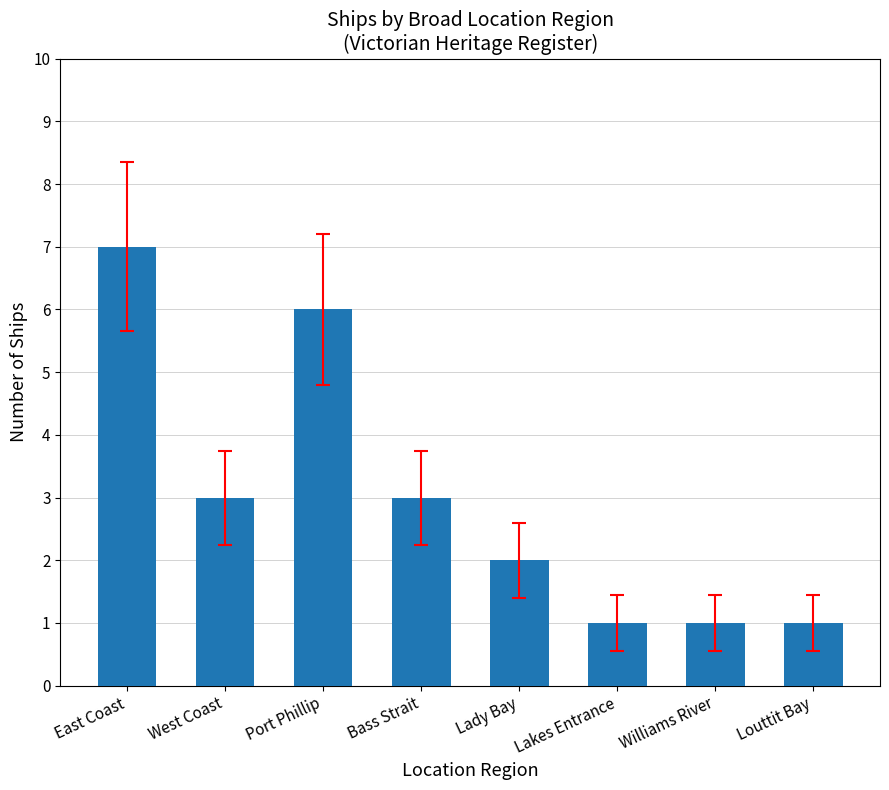

Count the values in the range 1 to 6.

7